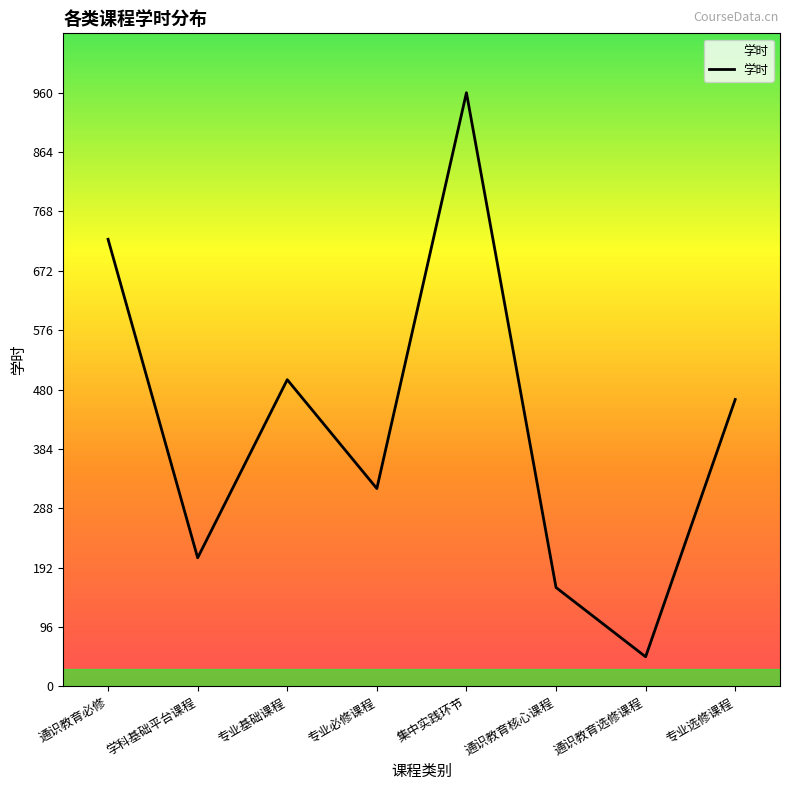

What is the sum of the values at 专业基础课程 and 专业必修课程?

816